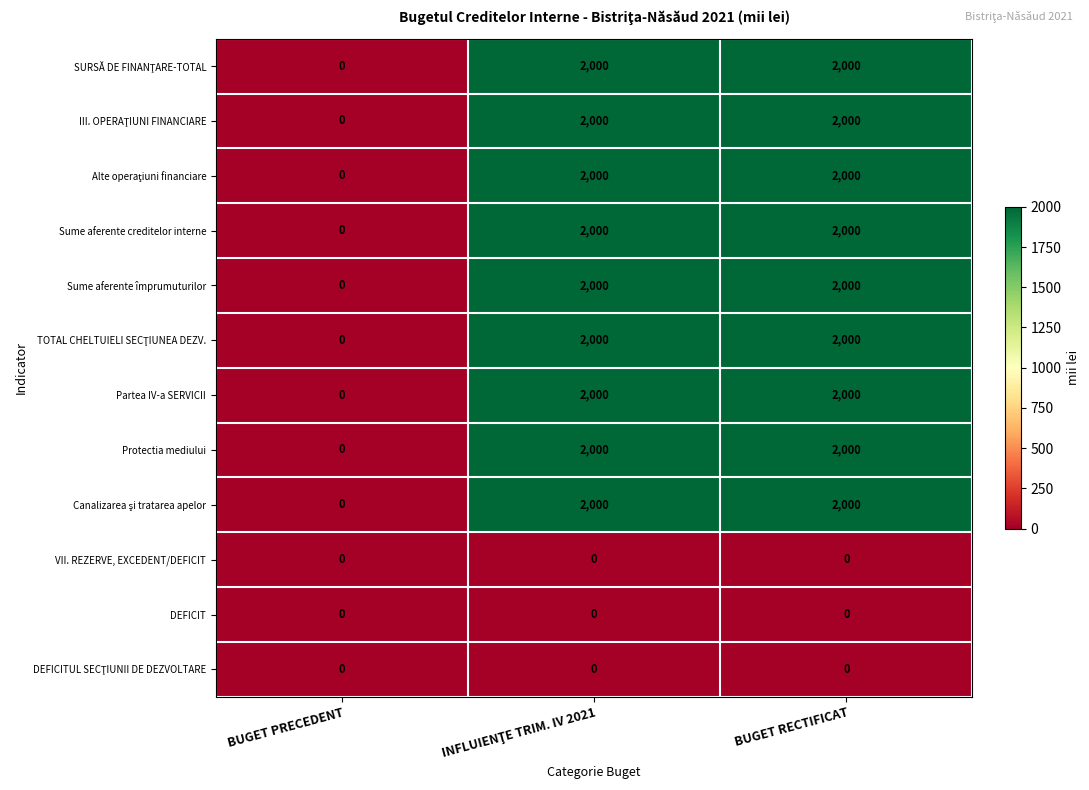

The Protectia mediului series shows -783 at BUGET PRECEDENT. True or false?

False